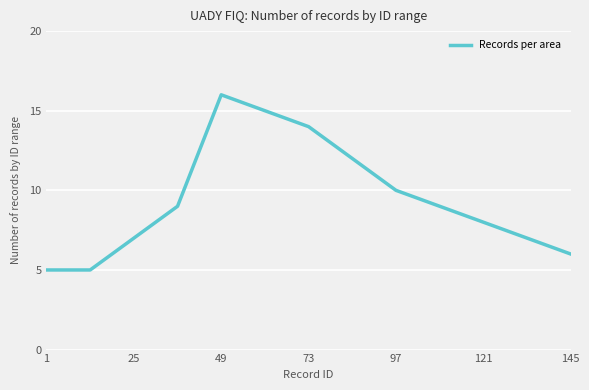

What is the difference between the maximum and minimum values?

11